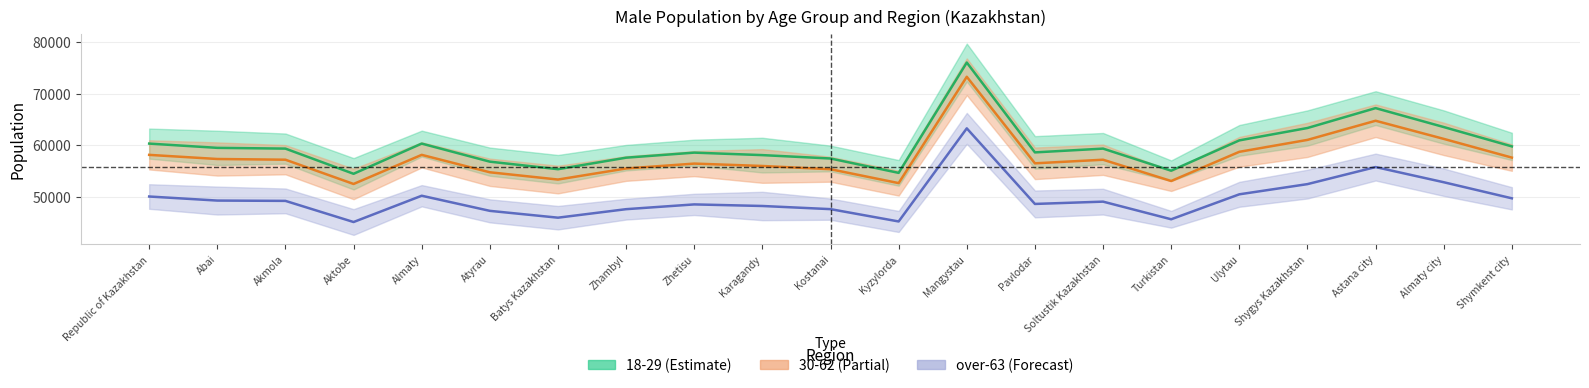

Count the number of categories in the chart.

21